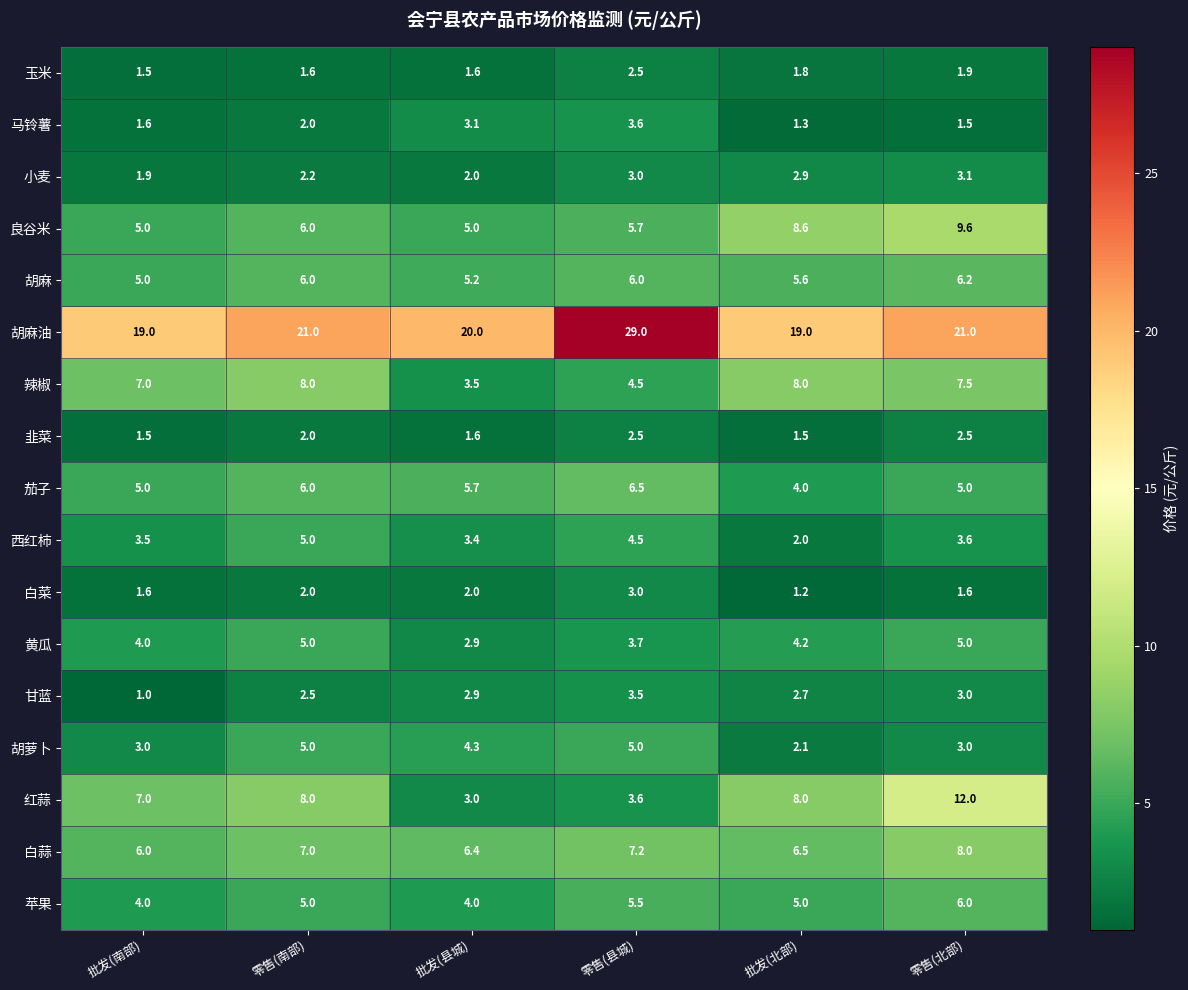

At which category is the sum across all series the highest?

零售(北部)